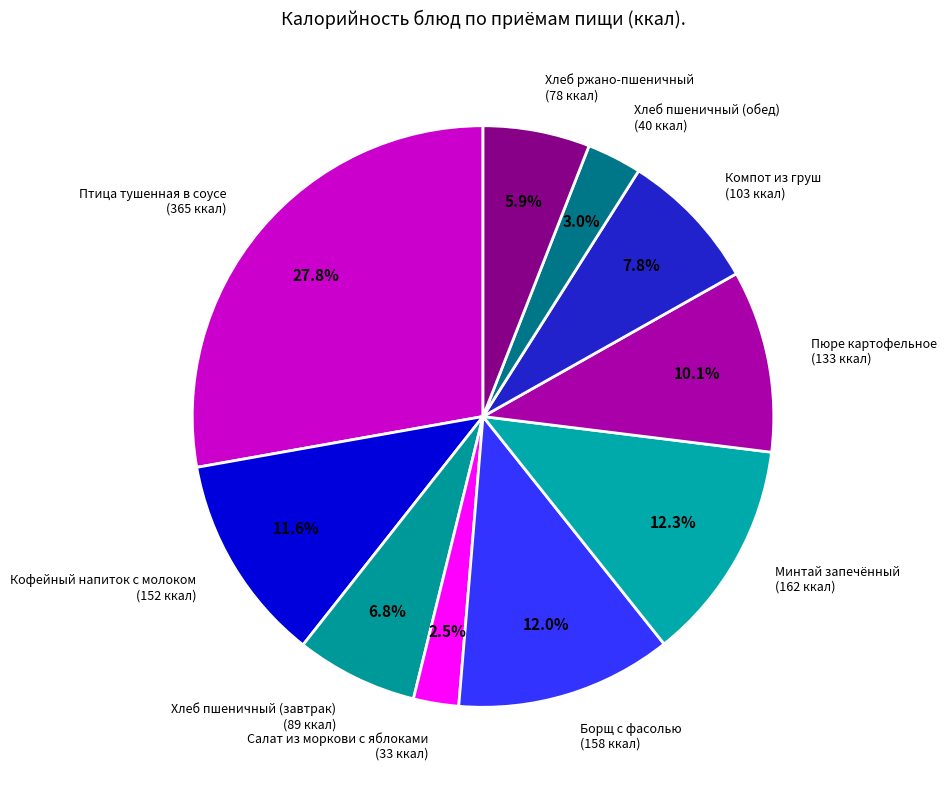

Is it true that Минтай запечённый is 1% of the pie?

False